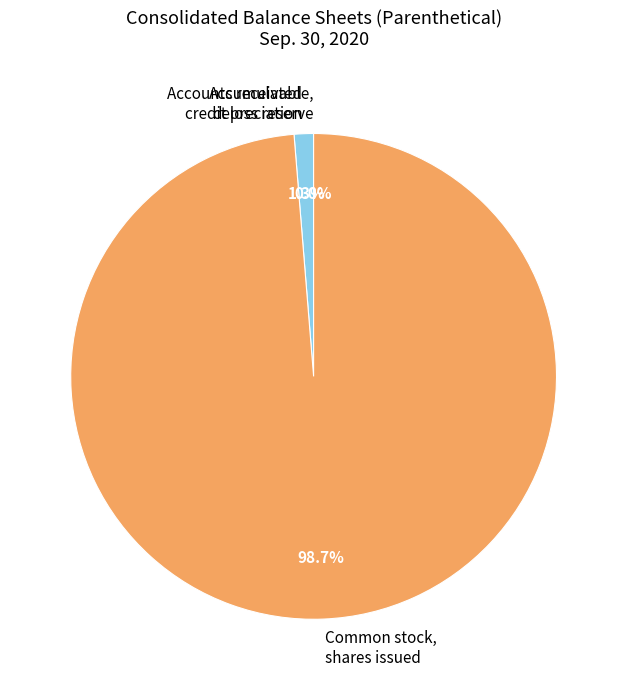

To the nearest percent, what is the average slice percentage?

33%